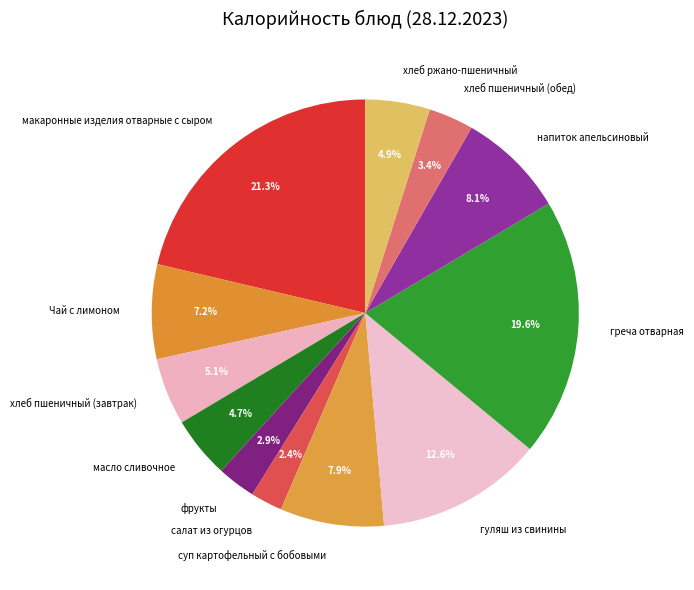

Approximately how many times larger is the value at гуляш из свинины compared to хлеб пшеничный (обед)?

3.7